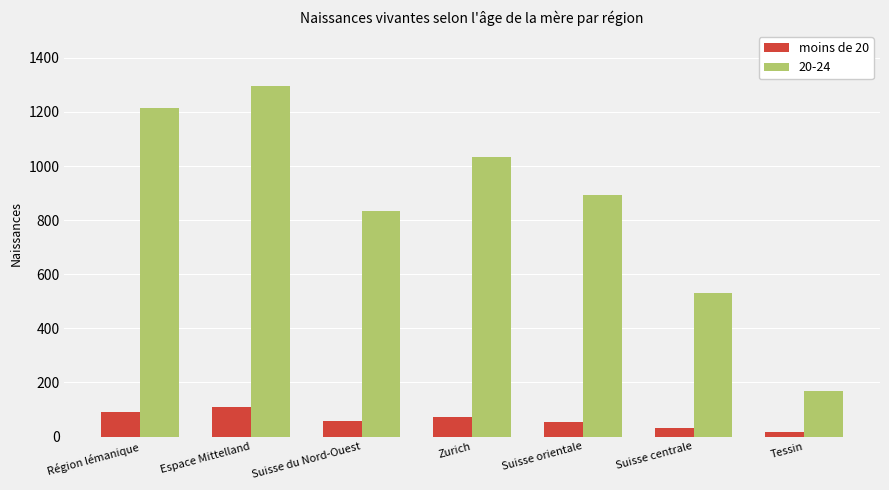

What is the spread (max minus min) of values at Zurich?

959